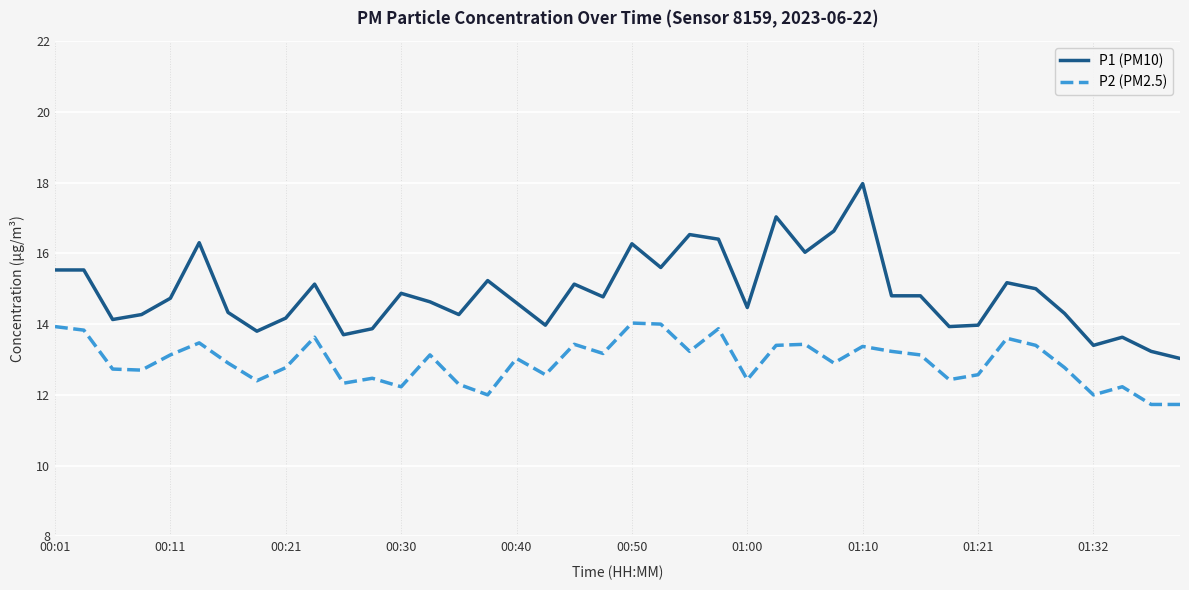

True or false: P2 (PM2.5) and P1 (PM10) intersect in this chart.

False